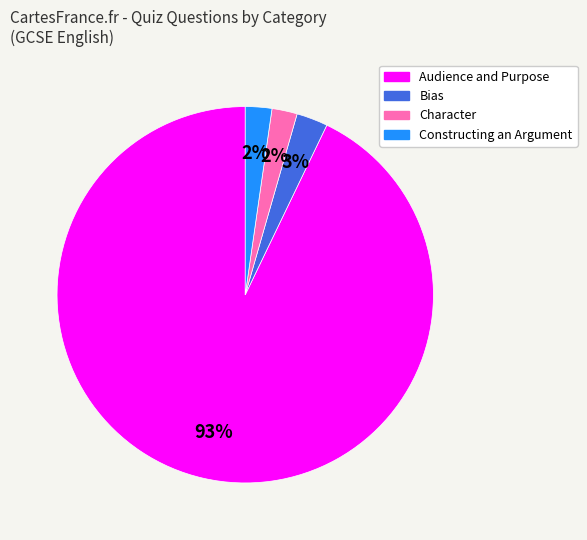

True or false: Character accounts for 2% of the total.

True